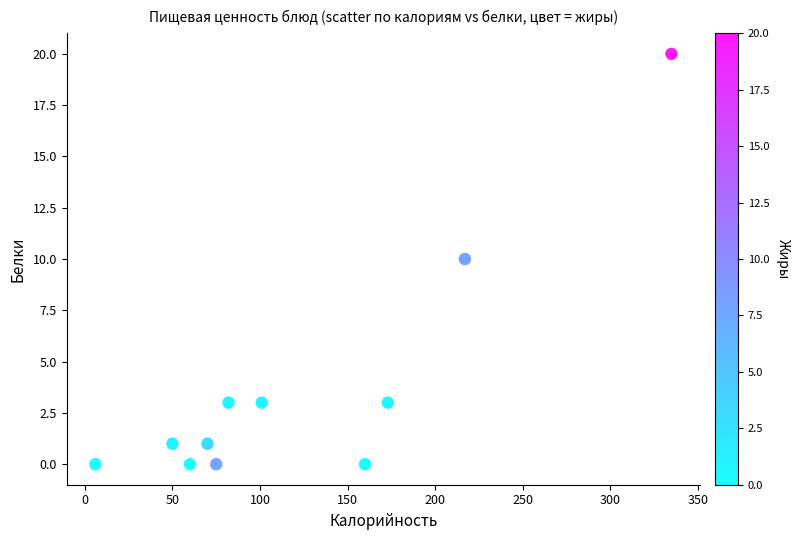

What is the average Y value?

4